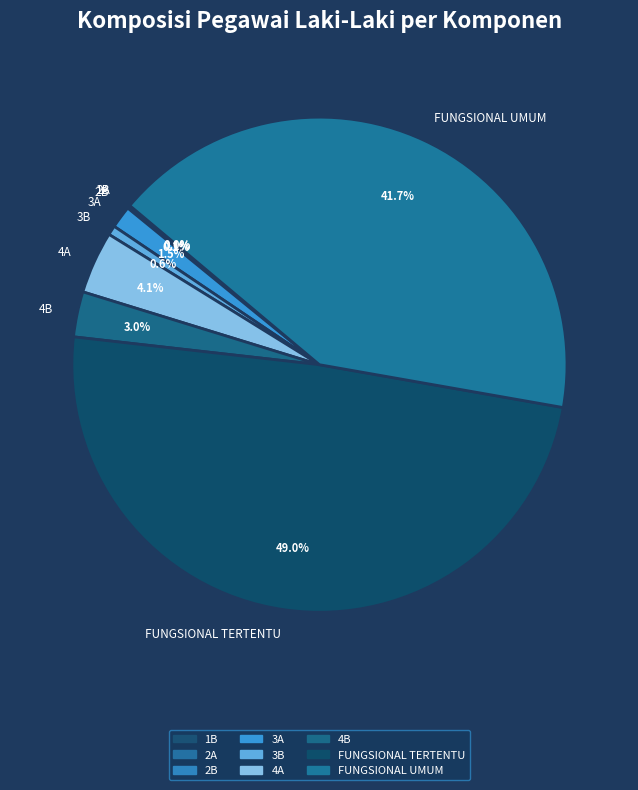

To the nearest percent, what is the combined percentage of 4A and 3B?

5%